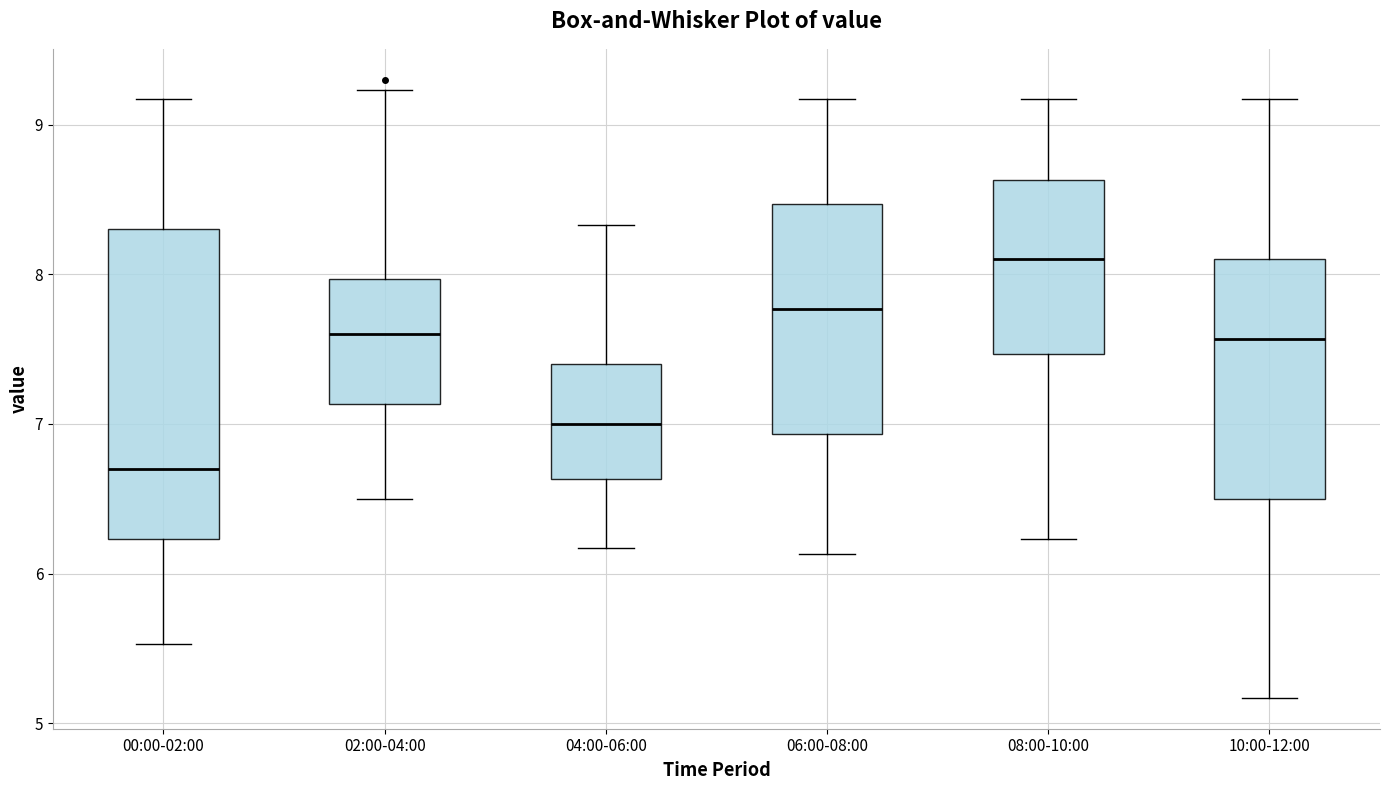

Where does the upper whisker of the box for 00:00-02:00 end on the y-axis? The values are not printed on the chart, so give them approximately, as read against the axis.

9.2